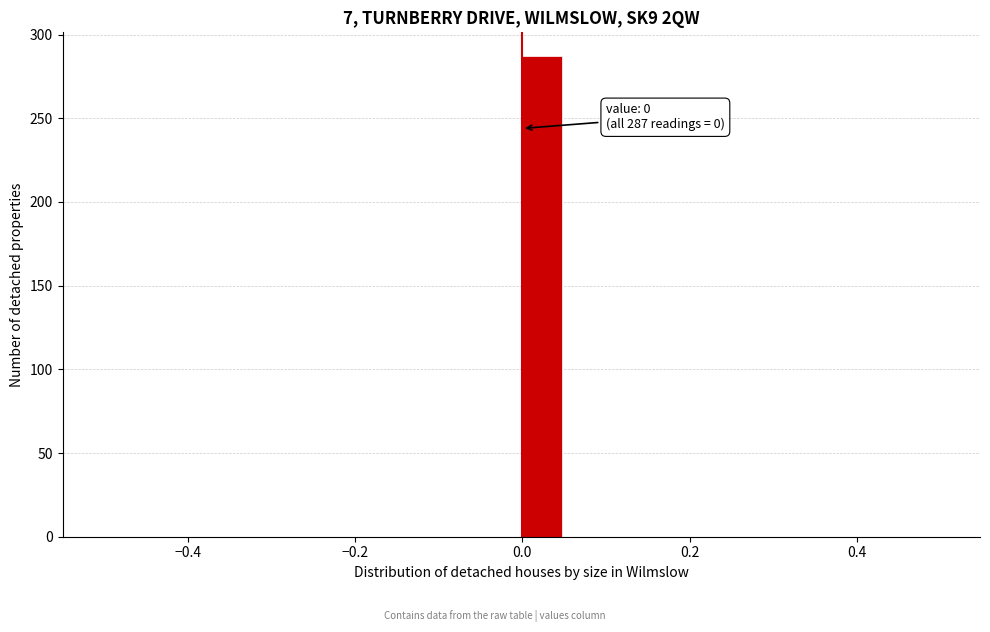

Around what value on the x-axis is the tallest bar? Give the approximate position of its centre, as read against the axis.

0.02